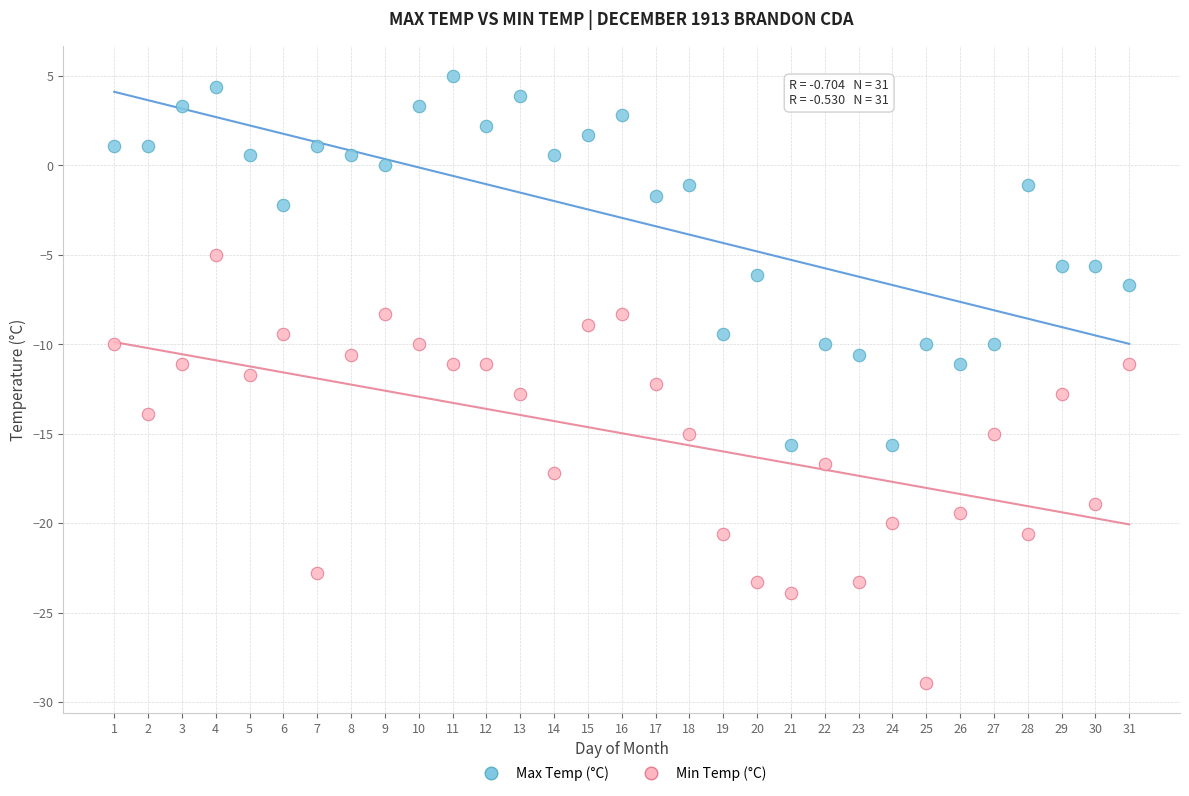

Which series has the widest spread of Y values?

Min Temp (°C)